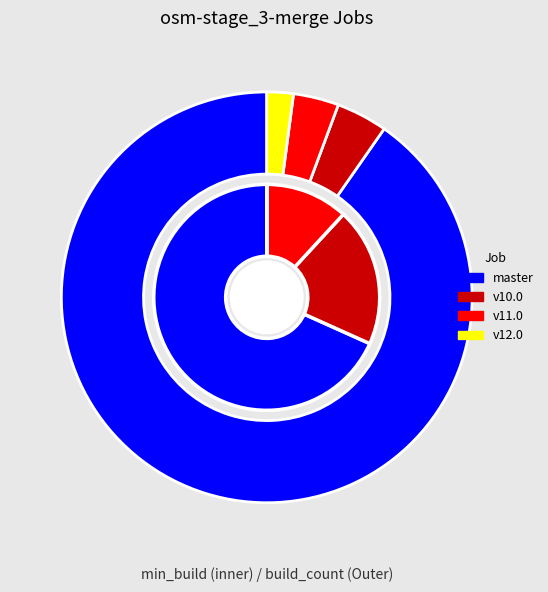

What is the change in value from master to v11.0?

-1314